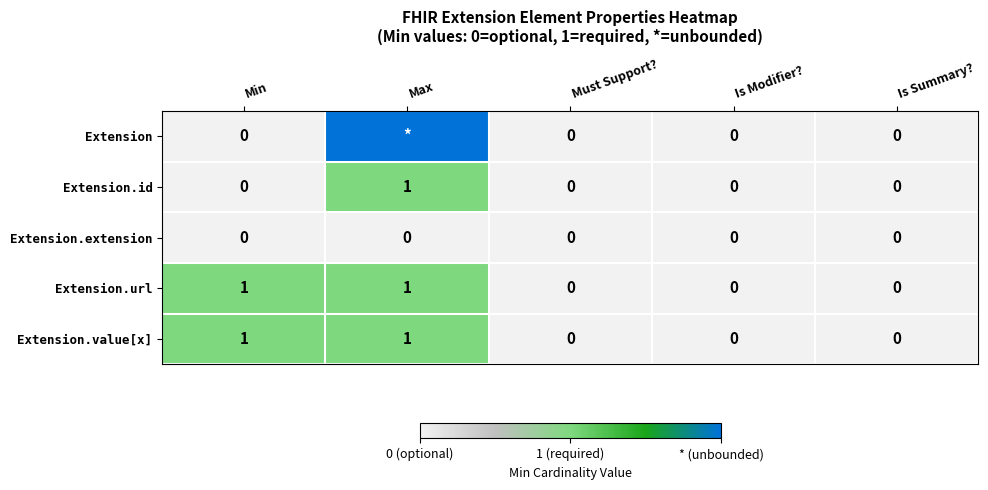

At which category is the sum across all series the highest?

Max